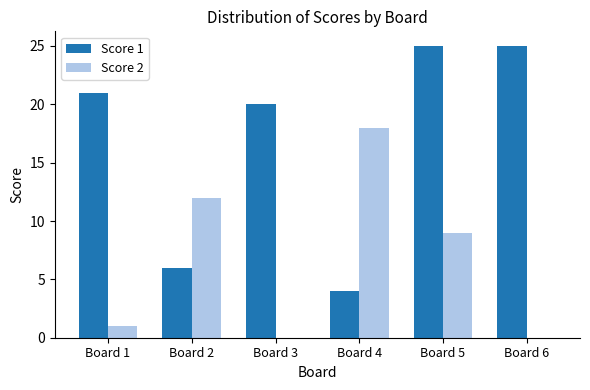

Are the bars horizontal?

No